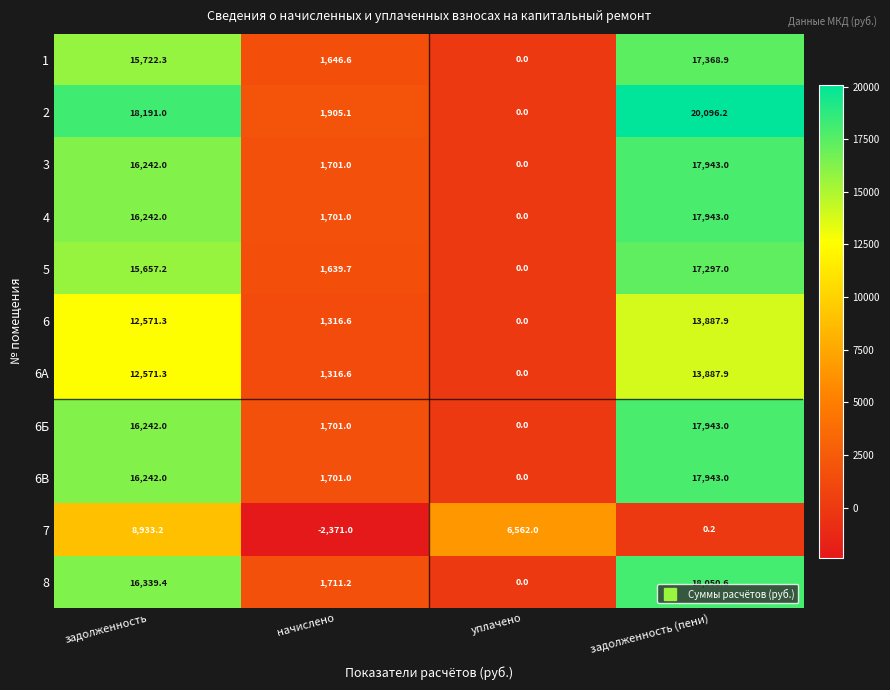

Where is 3 nearest to the value 8971?

начислено